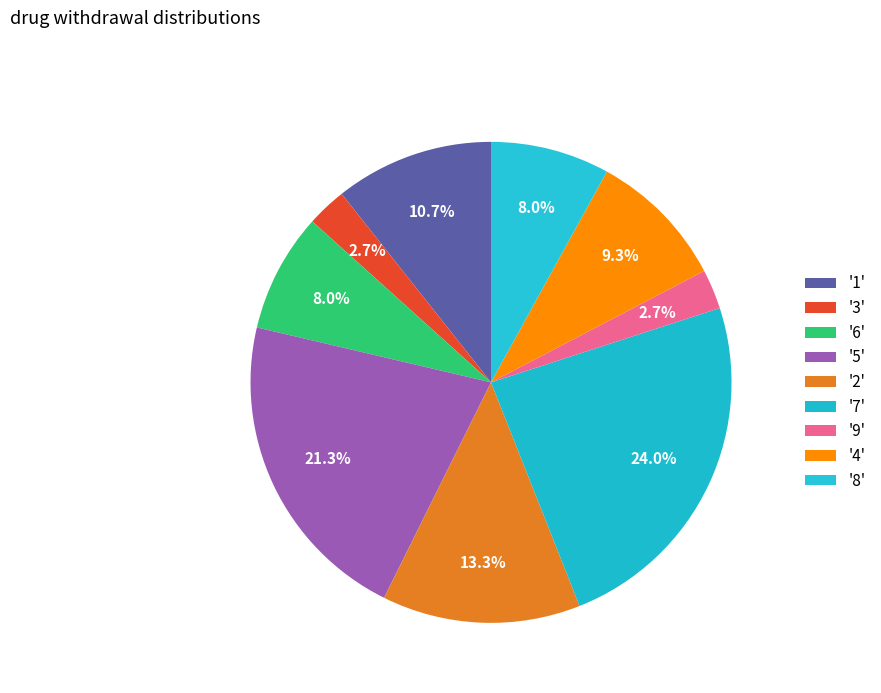

Which category has the smallest portion of the pie?

3